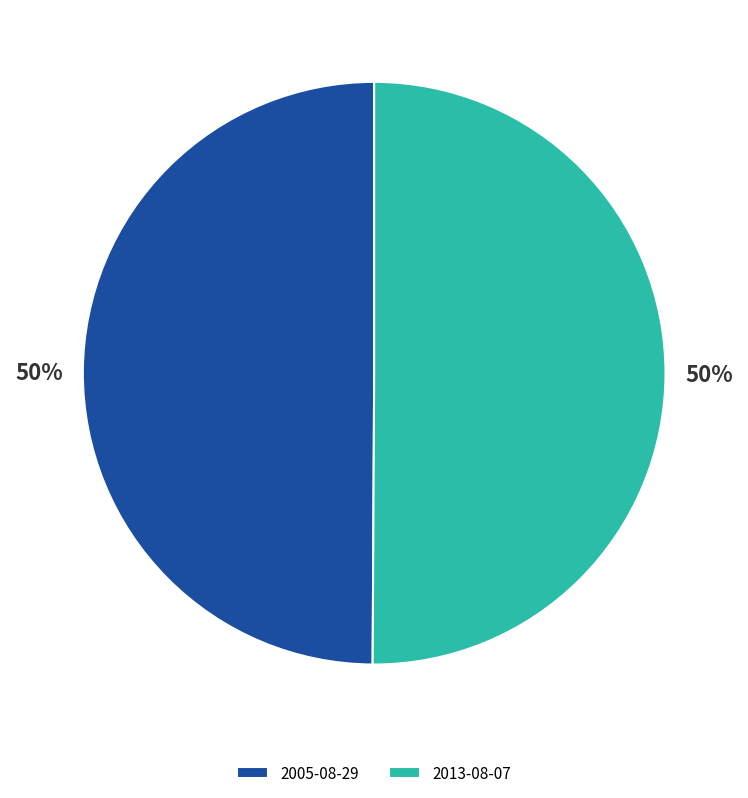

To the nearest percent, what is the average slice percentage?

50%